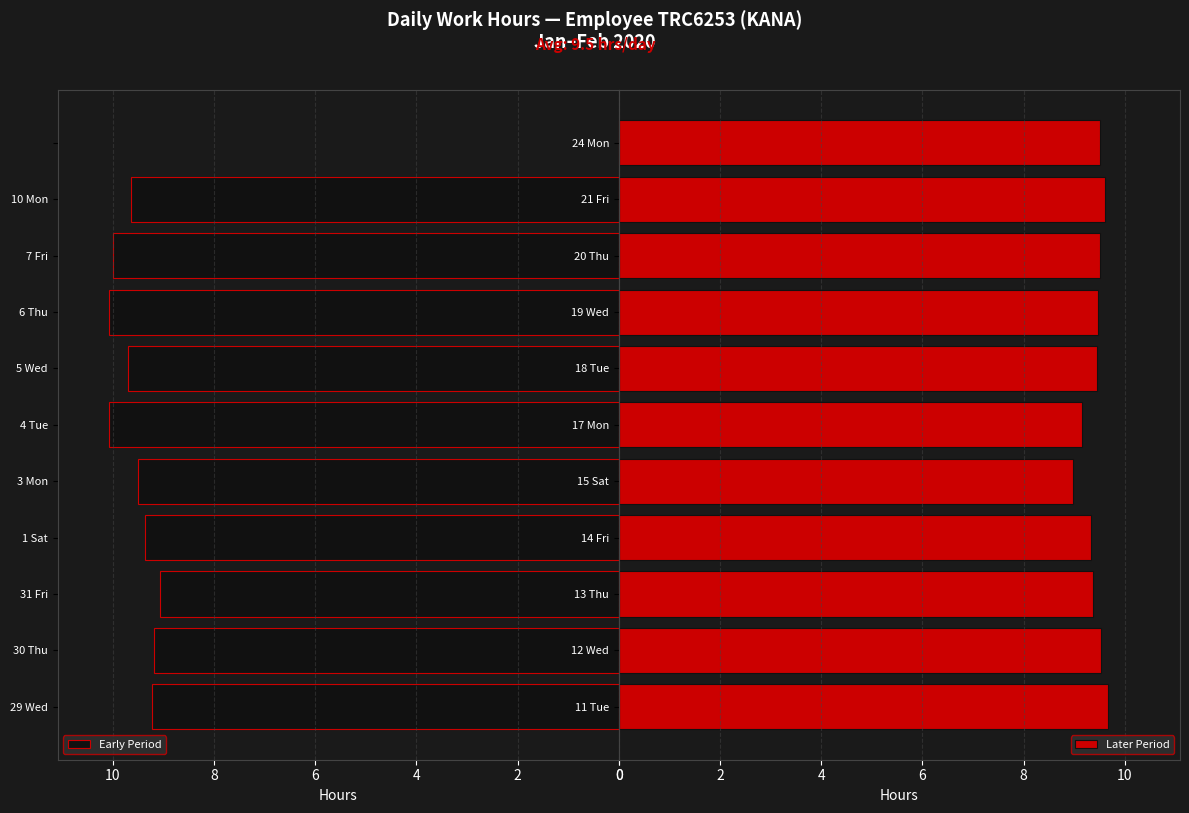

What is the greatest value displayed?

10.1